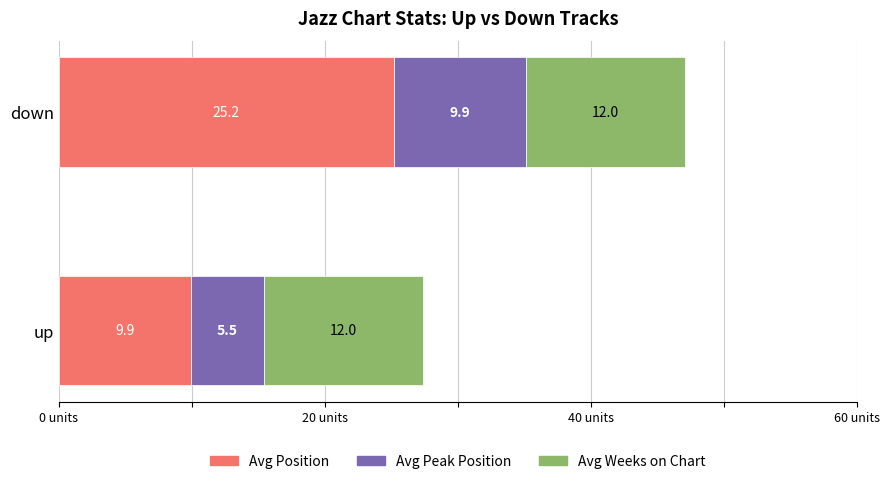

The Avg Position series shows 25.2 at down. True or false?

True